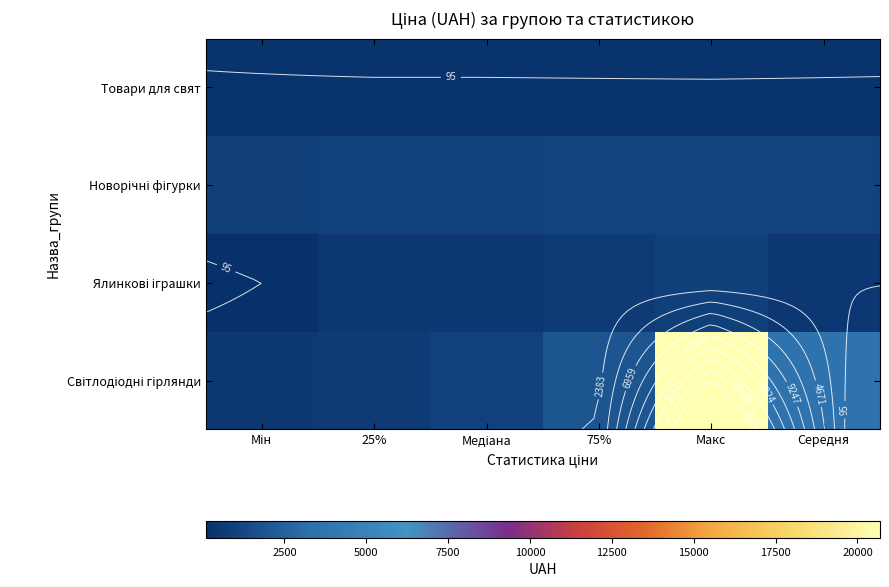

At which label does Новорічні фігурки reach its minimum?

Мін